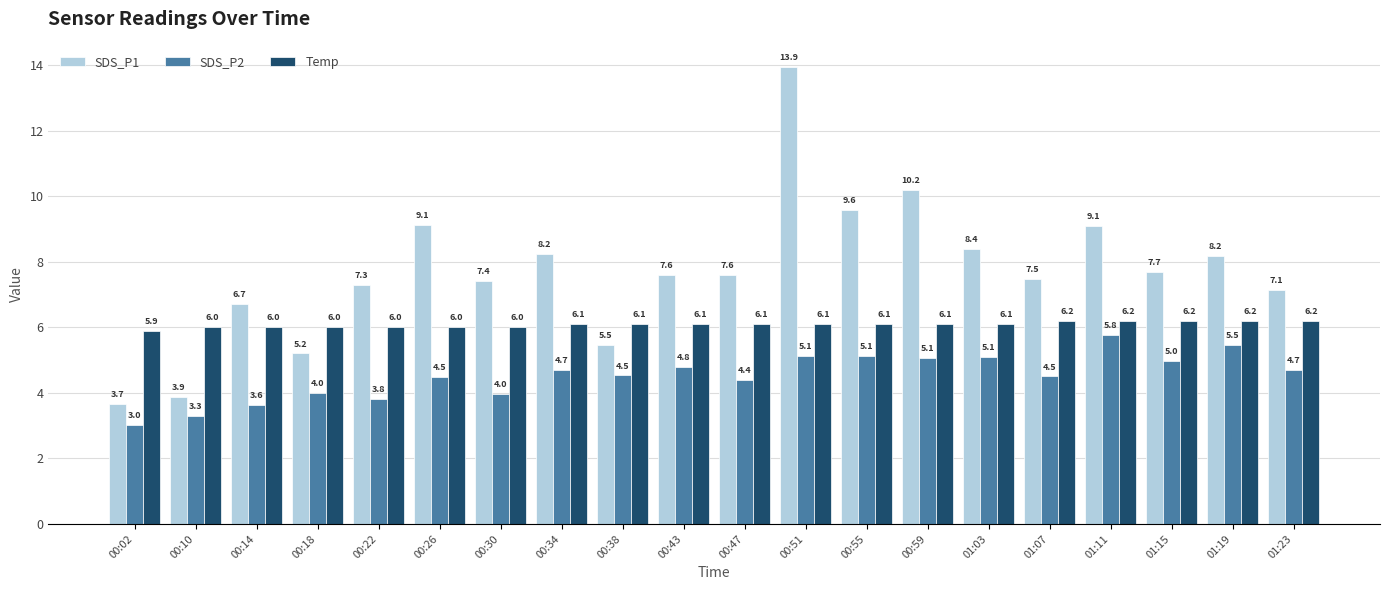

What is the label of the 16th bar from the right?

00:22